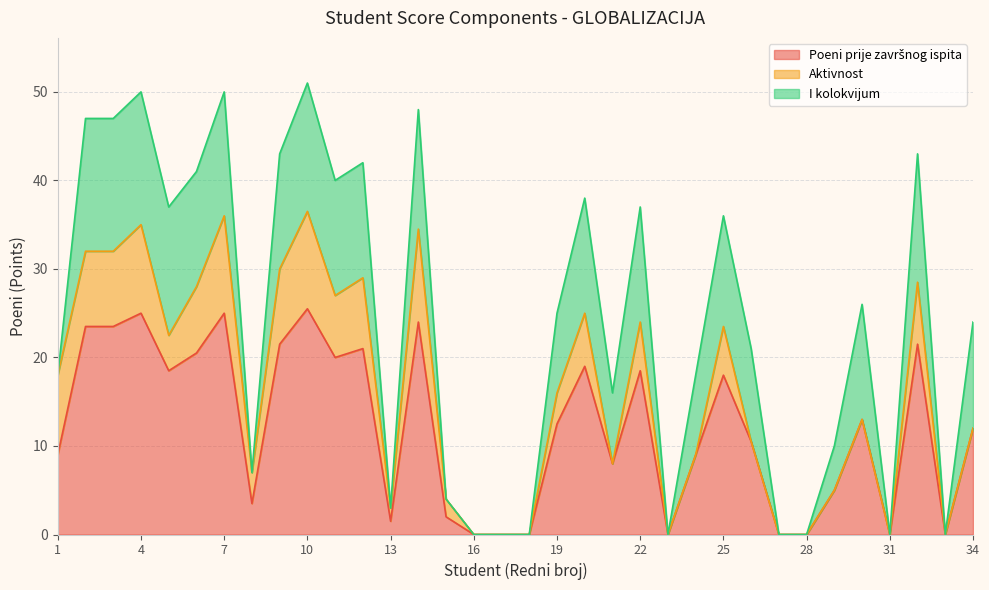

At 8, list the series in order from smallest to largest.

I kolokvijum, Poeni prije završnog ispita, Aktivnost